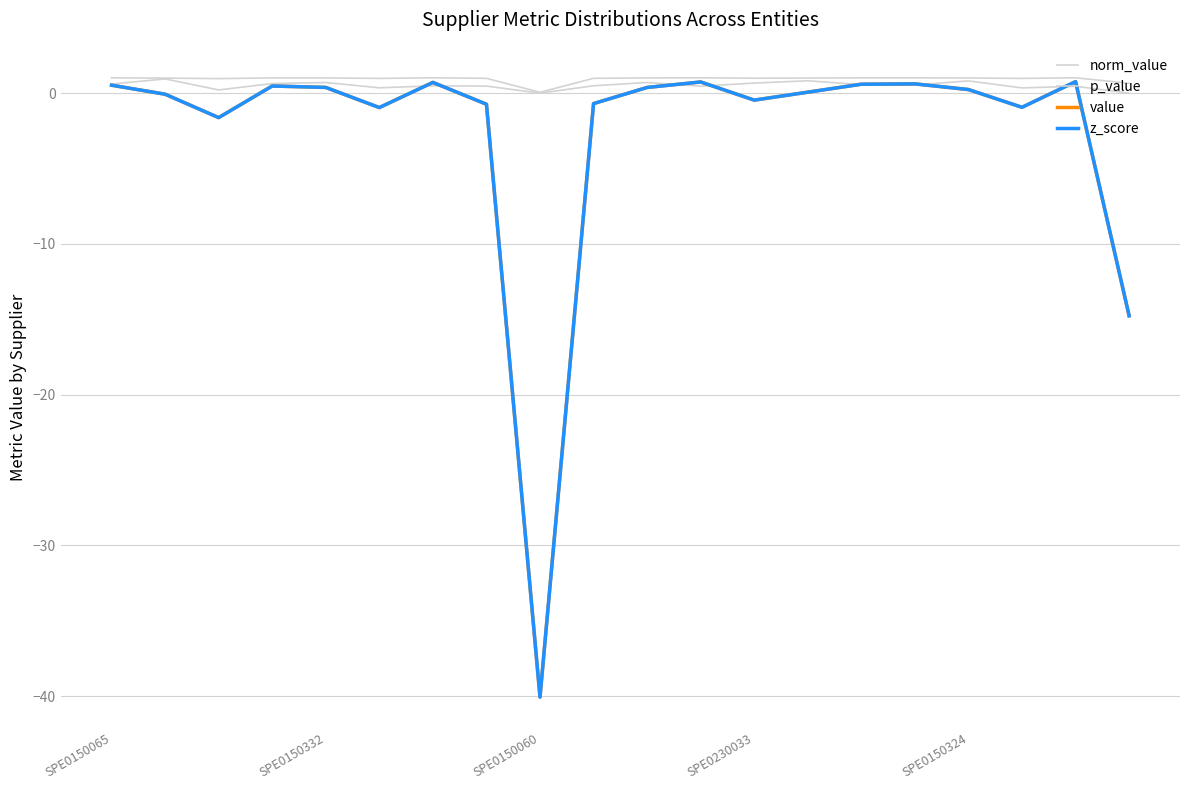

Is this an area chart (filled region under the line)?

No